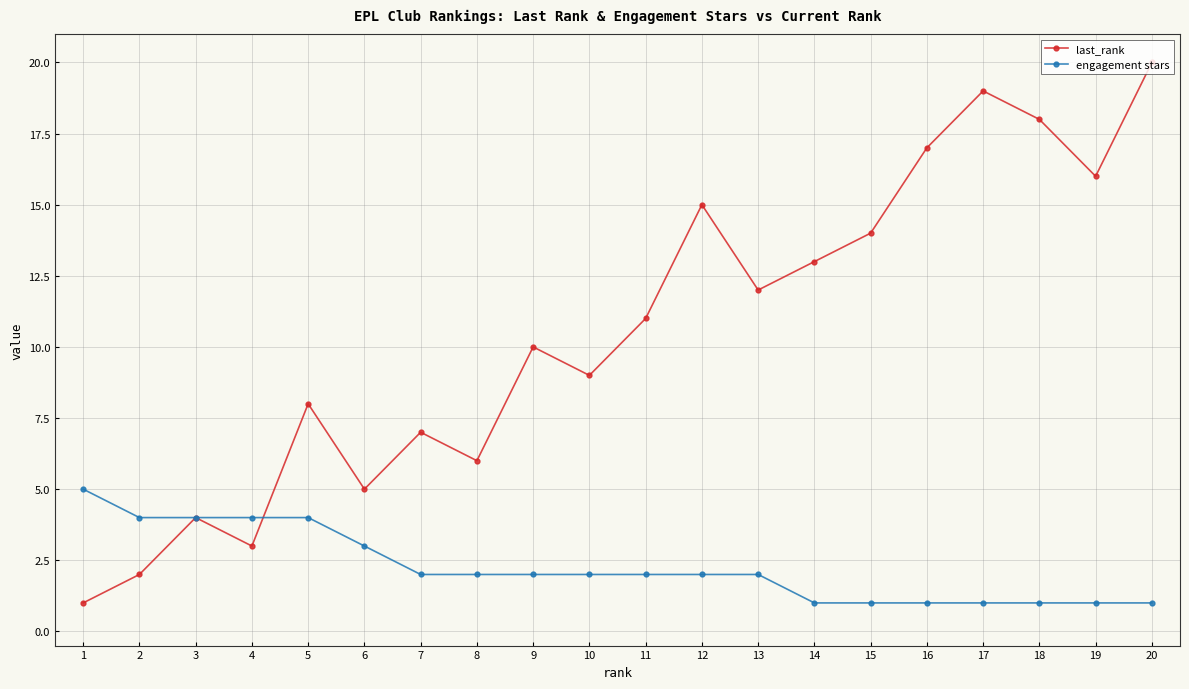

Which series has the largest range (max minus min)?

last_rank